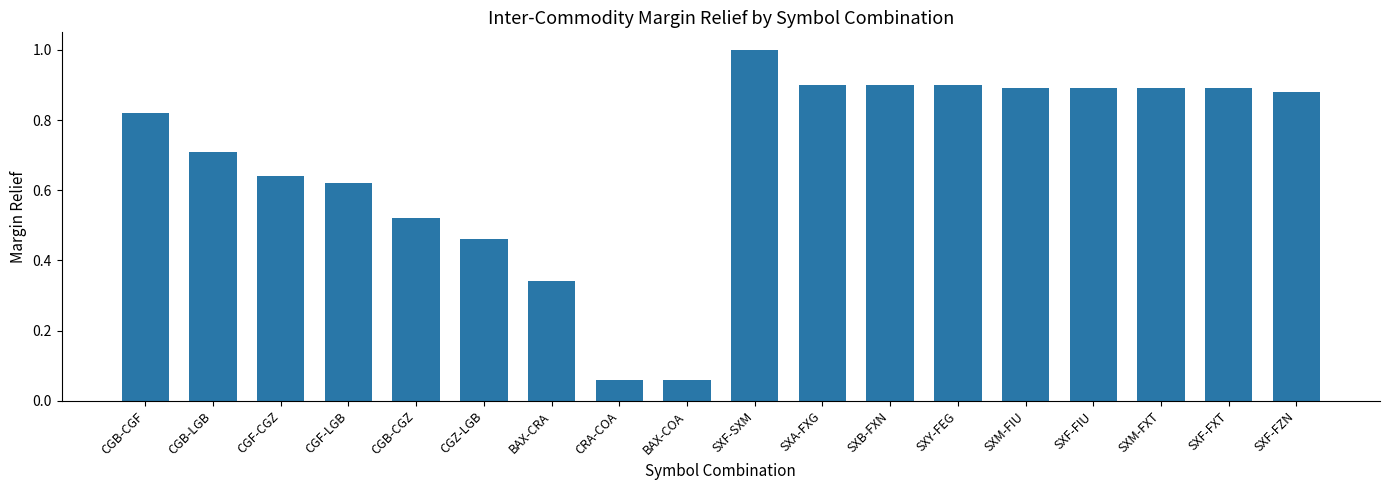

What is the label of the 9th bar from the left?

BAX-COA